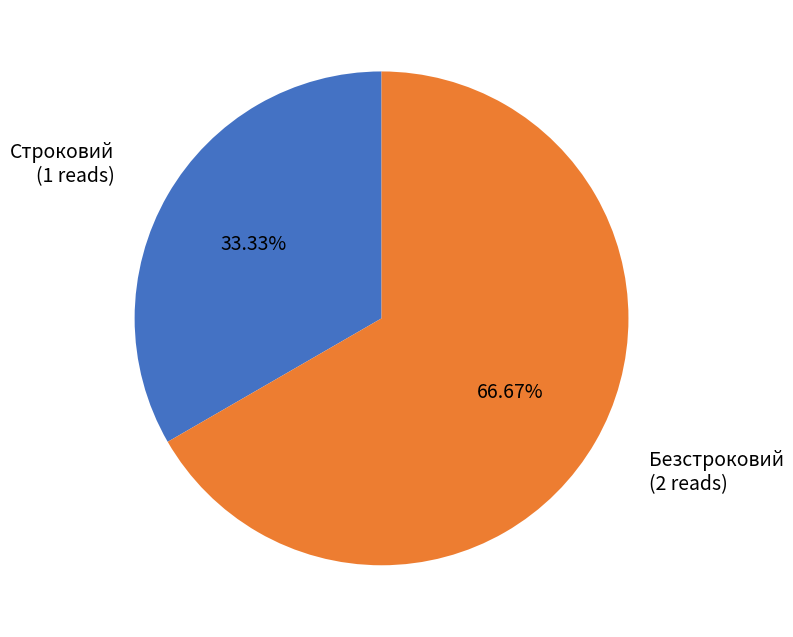

To the nearest percent, what is the combined percentage of Строковий and Безстроковий?

100%